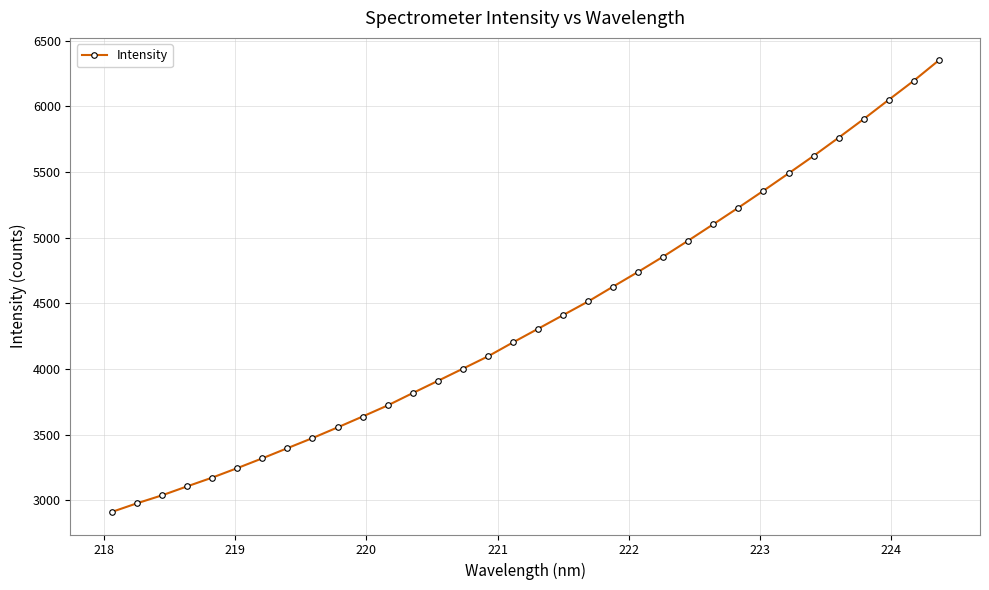

What is the smallest value displayed?

2911.5